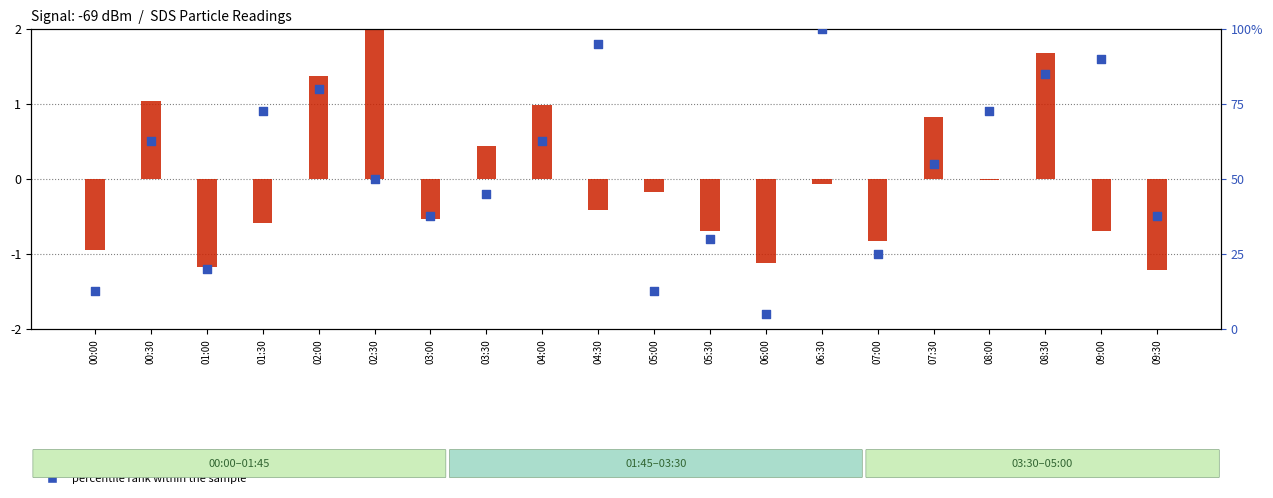

Which series has the largest Y range (max minus min)?

percentile rank within the sample